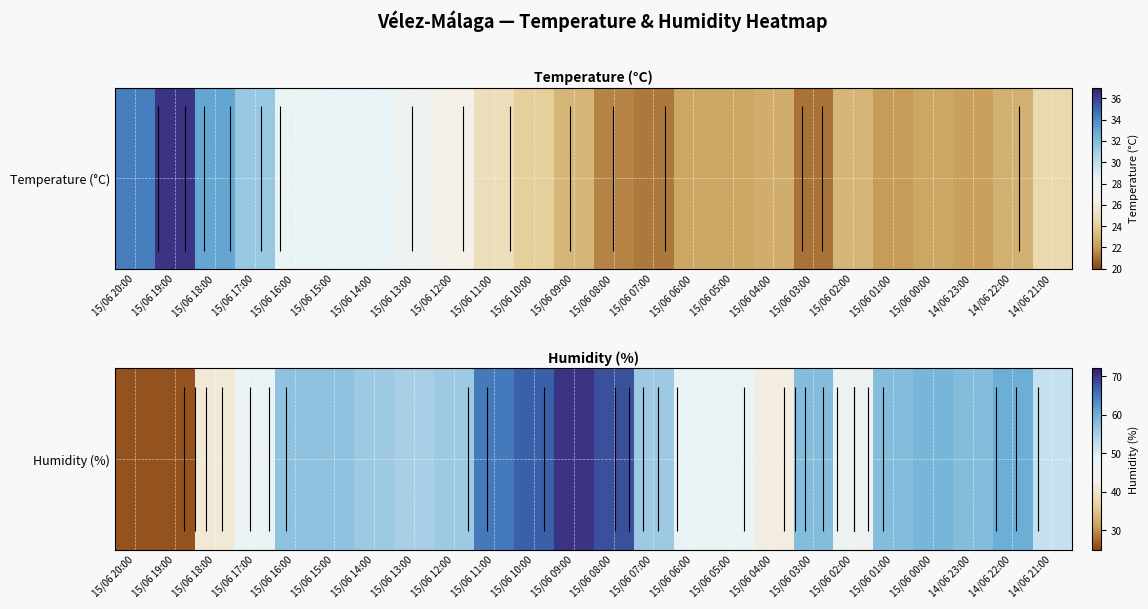

Is it true that the value at 15/06 06:00 is 47?

True